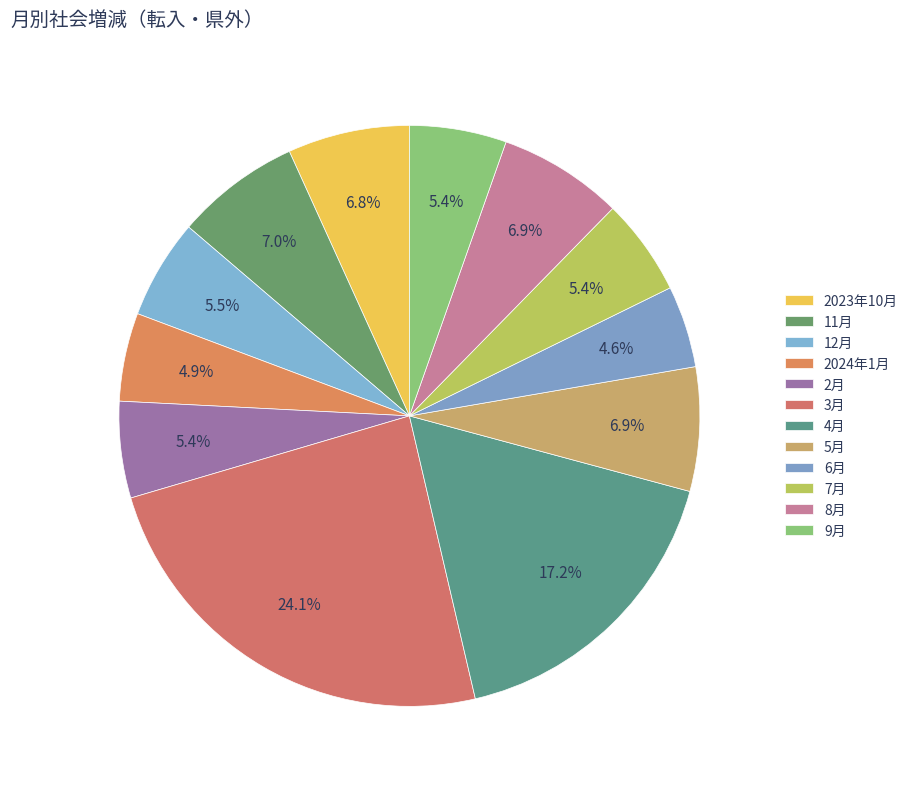

Count the number of slices in the pie.

12